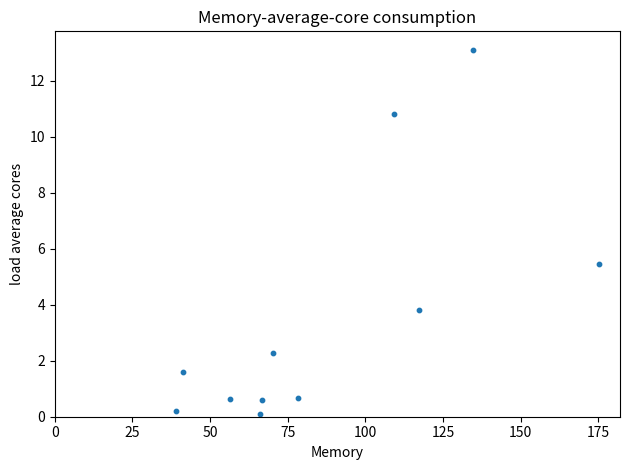

What Y value in the scatter plot is closest to 6?

5.5